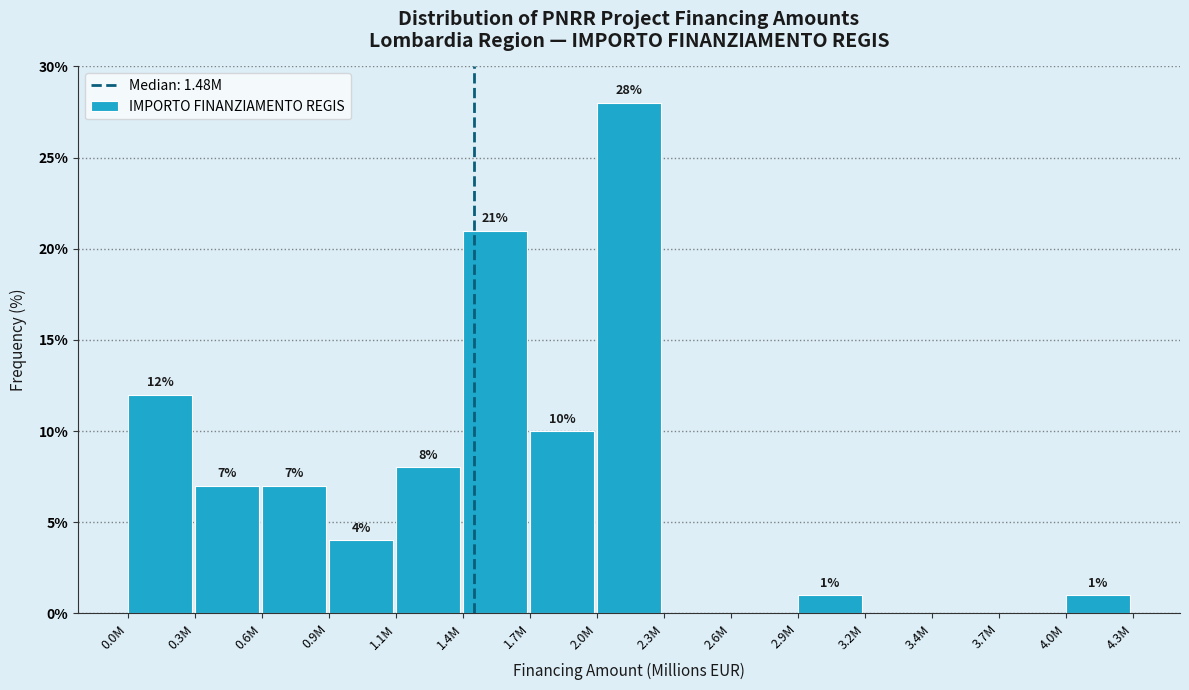

Reading left to right, what are all the values shown in this chart?

0.0M=12	0.3M=7	0.6M=7	0.9M=4	1.1M=8	1.4M=21	1.7M=10	2.0M=28	2.3M=0	2.6M=0	2.9M=1	3.2M=0	3.4M=0	3.7M=0	4.0M=1